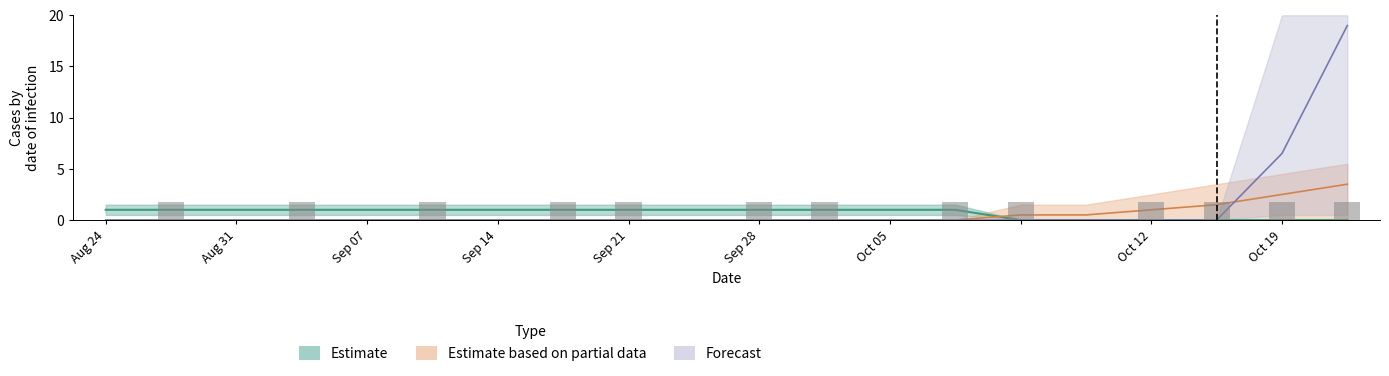

Reading right to left, what are all the values shown in this chart?

Estimate: 0.0	0.0	0.0	0.0	0.0	0.0	1.0	1.0	1.0	1.0	1.0	1.0	1.0	1.0	1.0	1.0	1.0	1.0	1.0	1.0
Estimate based on partial data: 3.5	2.5	1.5	1.0	0.5	0.5	0.0	0.0	0.0	0.0	0.0	0.0	0.0	0.0	0.0	0.0	0.0	0.0	0.0	0.0
Forecast: 19.0	6.5	0.0	0.0	0.0	0.0	0.0	0.0	0.0	0.0	0.0	0.0	0.0	0.0	0.0	0.0	0.0	0.0	0.0	0.0